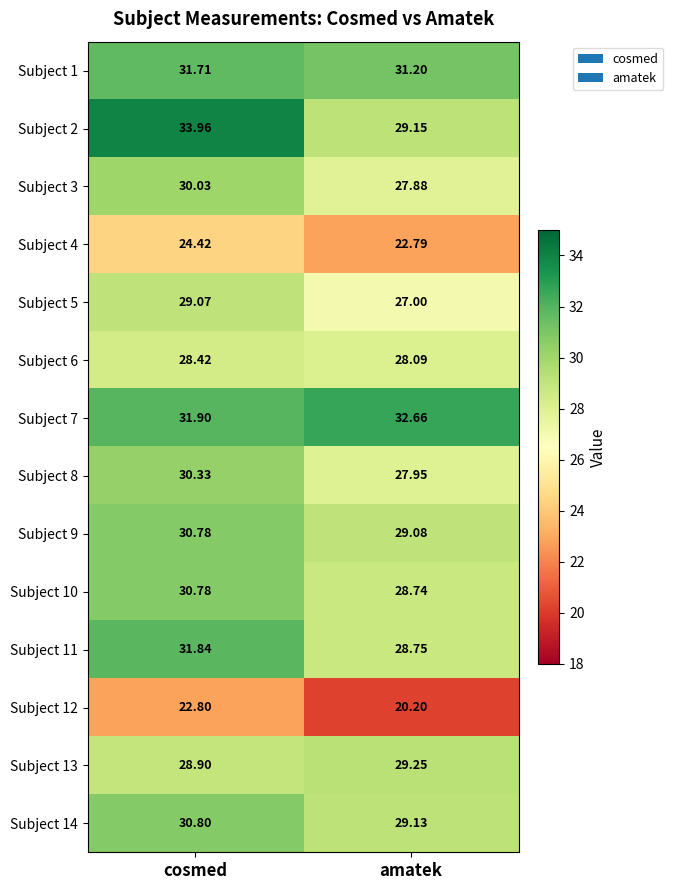

What is the minimum value shown in the chart?

20.2